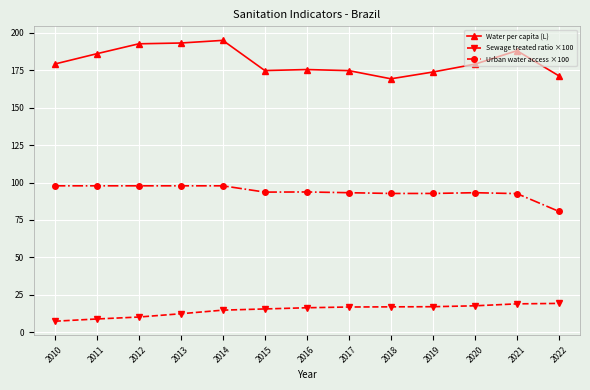

What is the spread (max minus min) of values at 2012?

182.4